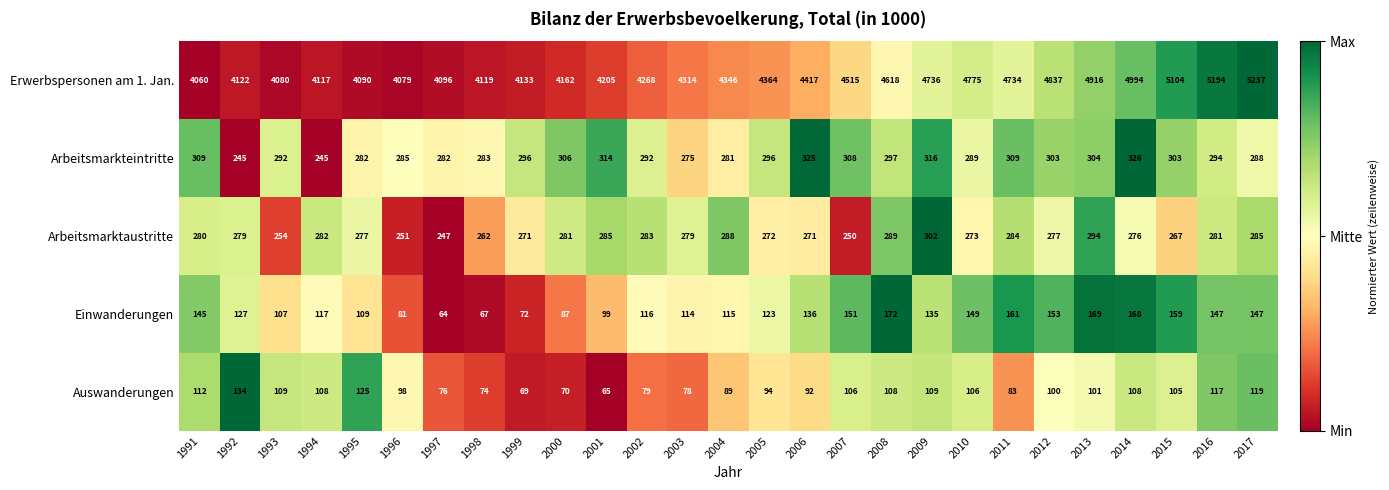

What is the maximum value shown in the chart?

5237